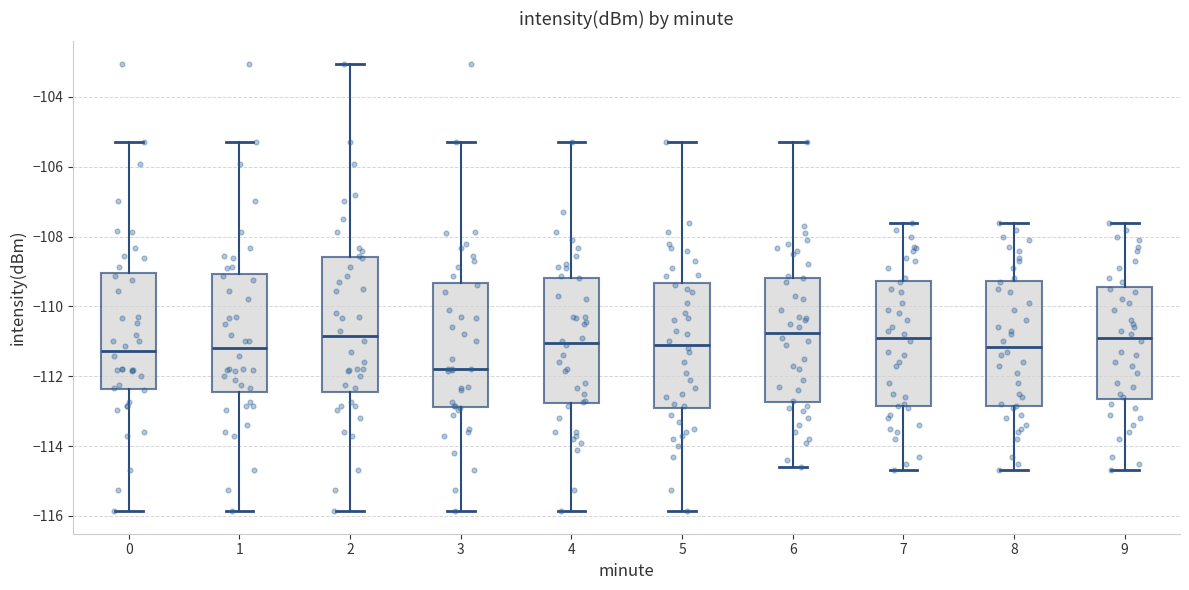

Reading left to right, transcribe this box plot: for each box, give where its median line is, the range the box spans, and where its two whiskers end, as read against the y-axis. The values are not printed on the chart, so give them approximately, as read against the axis.

0: median -111.2, box -112.4 to -109.0, whiskers -115.8 to -105.2
1: median -111.2, box -112.4 to -109.0, whiskers -115.8 to -105.2
2: median -110.8, box -112.4 to -108.6, whiskers -115.8 to -103.0
3: median -111.8, box -112.8 to -109.4, whiskers -115.8 to -105.2
4: median -111.0, box -112.8 to -109.2, whiskers -115.8 to -105.2
5: median -111.0, box -113.0 to -109.4, whiskers -115.8 to -105.2
6: median -110.8, box -112.8 to -109.2, whiskers -114.6 to -105.2
7: median -110.8, box -112.8 to -109.2, whiskers -114.6 to -107.6
8: median -111.2, box -112.8 to -109.2, whiskers -114.6 to -107.6
9: median -110.8, box -112.6 to -109.4, whiskers -114.6 to -107.6